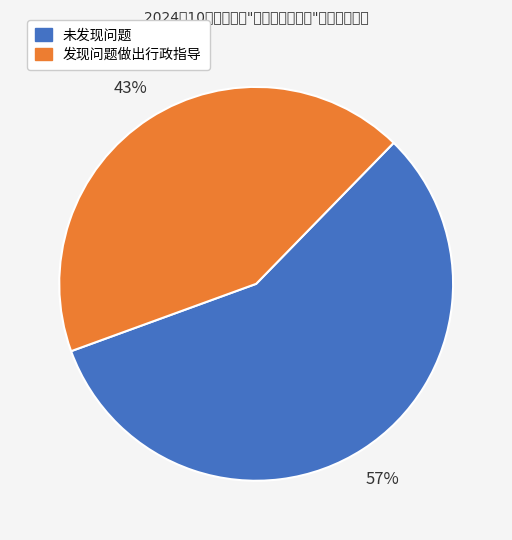

Which has a higher value, 发现问题做出行政指导 or 未发现问题?

未发现问题